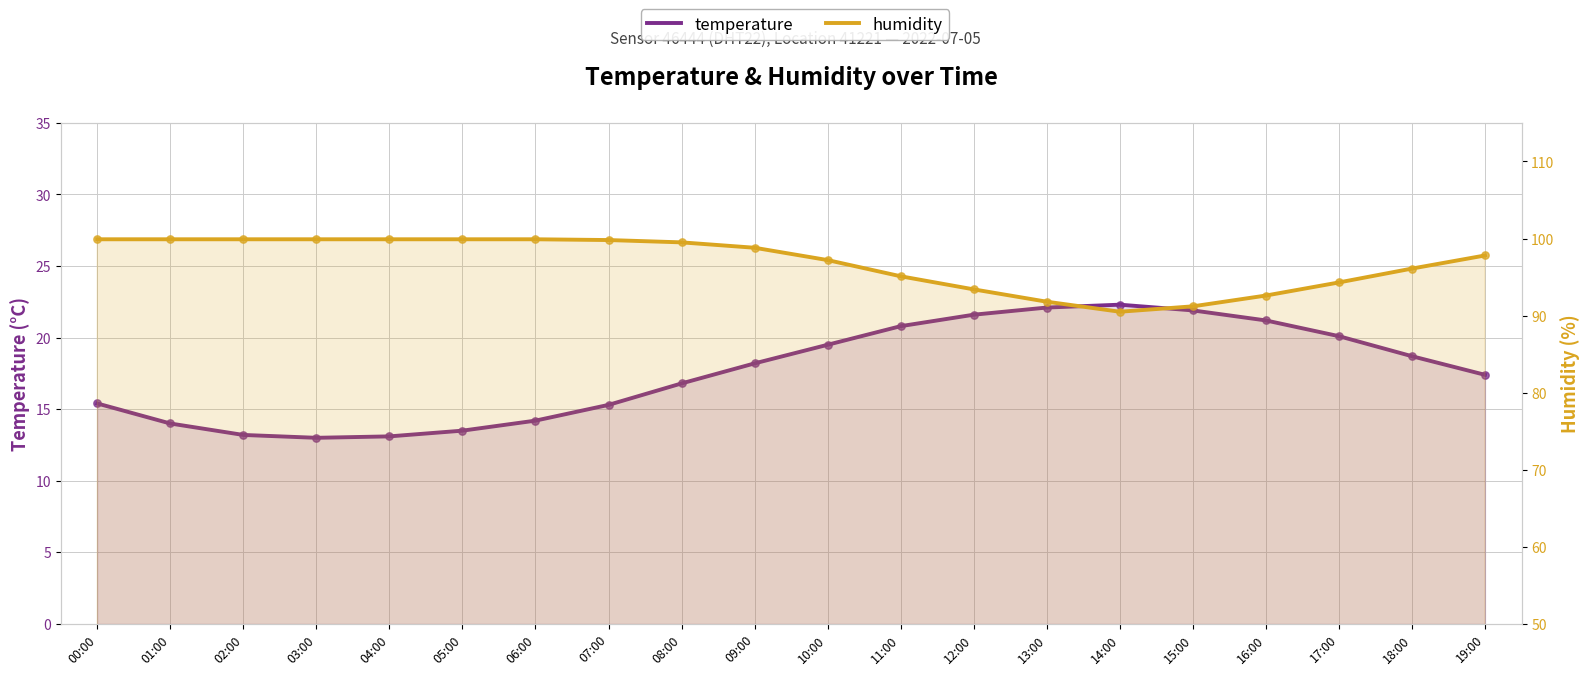

Which series contains the lowest Y value?

temperature